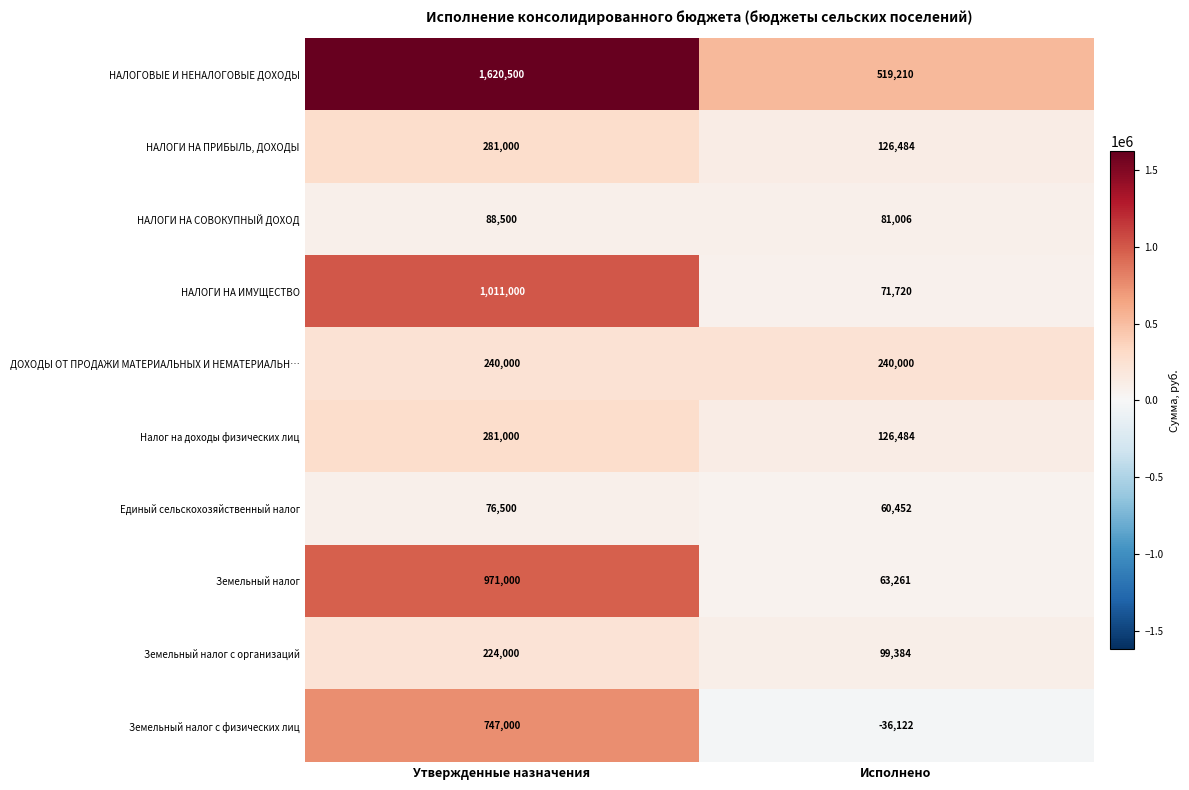

Rank the categories by Налог на доходы физических лиц value from highest to lowest.

Утвержденные назначения, Исполнено